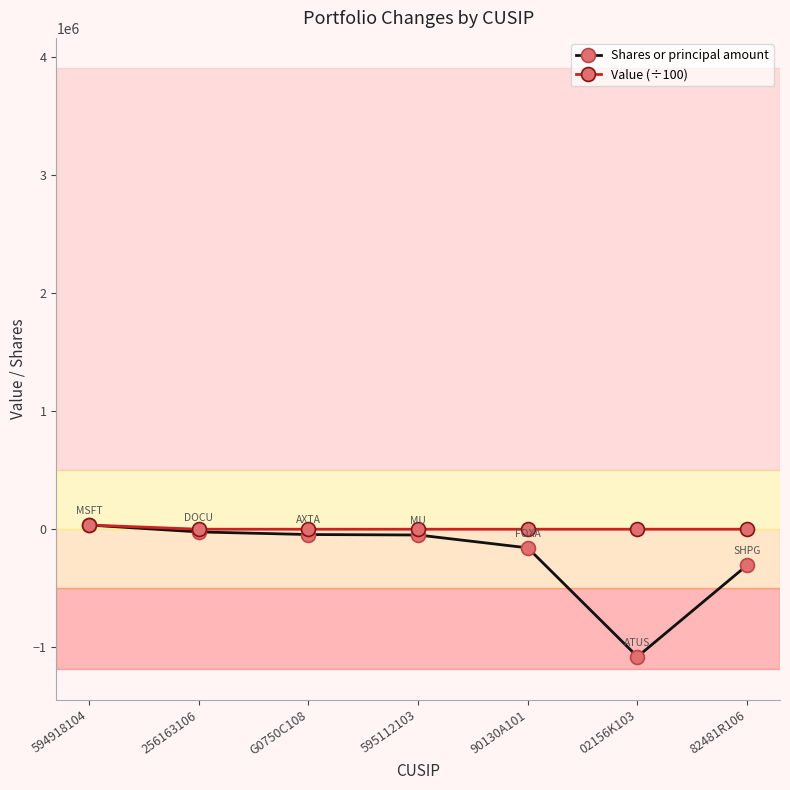

What is the value of the Shares or principal amount point at the 7th from the left?

-305145